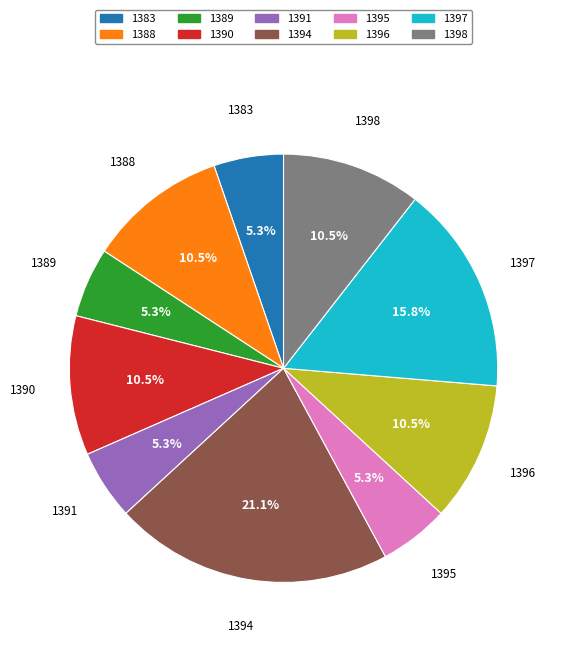

Does 1395 account for over 50% of the chart?

No